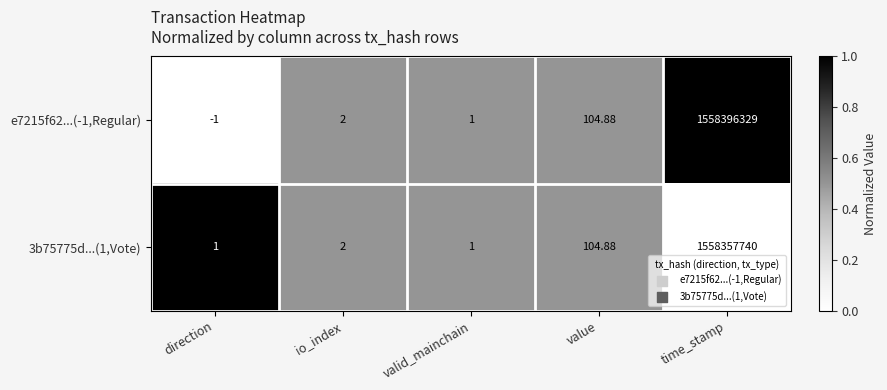

Which category has the lowest value across all series?

direction